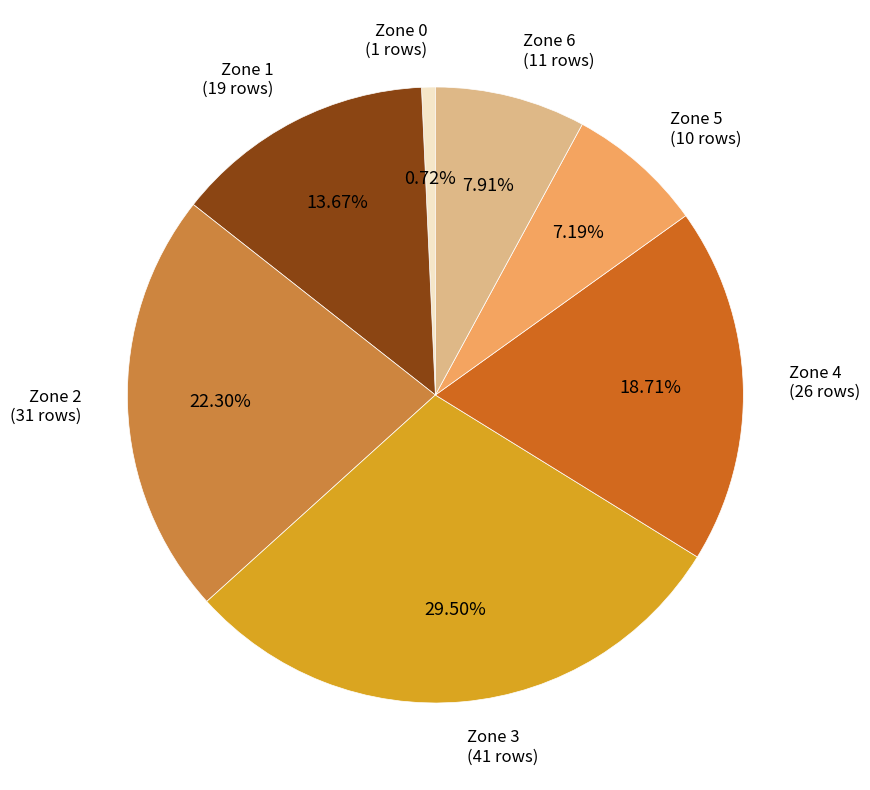

Which has a higher value, Zone 5 or Zone 1?

Zone 1